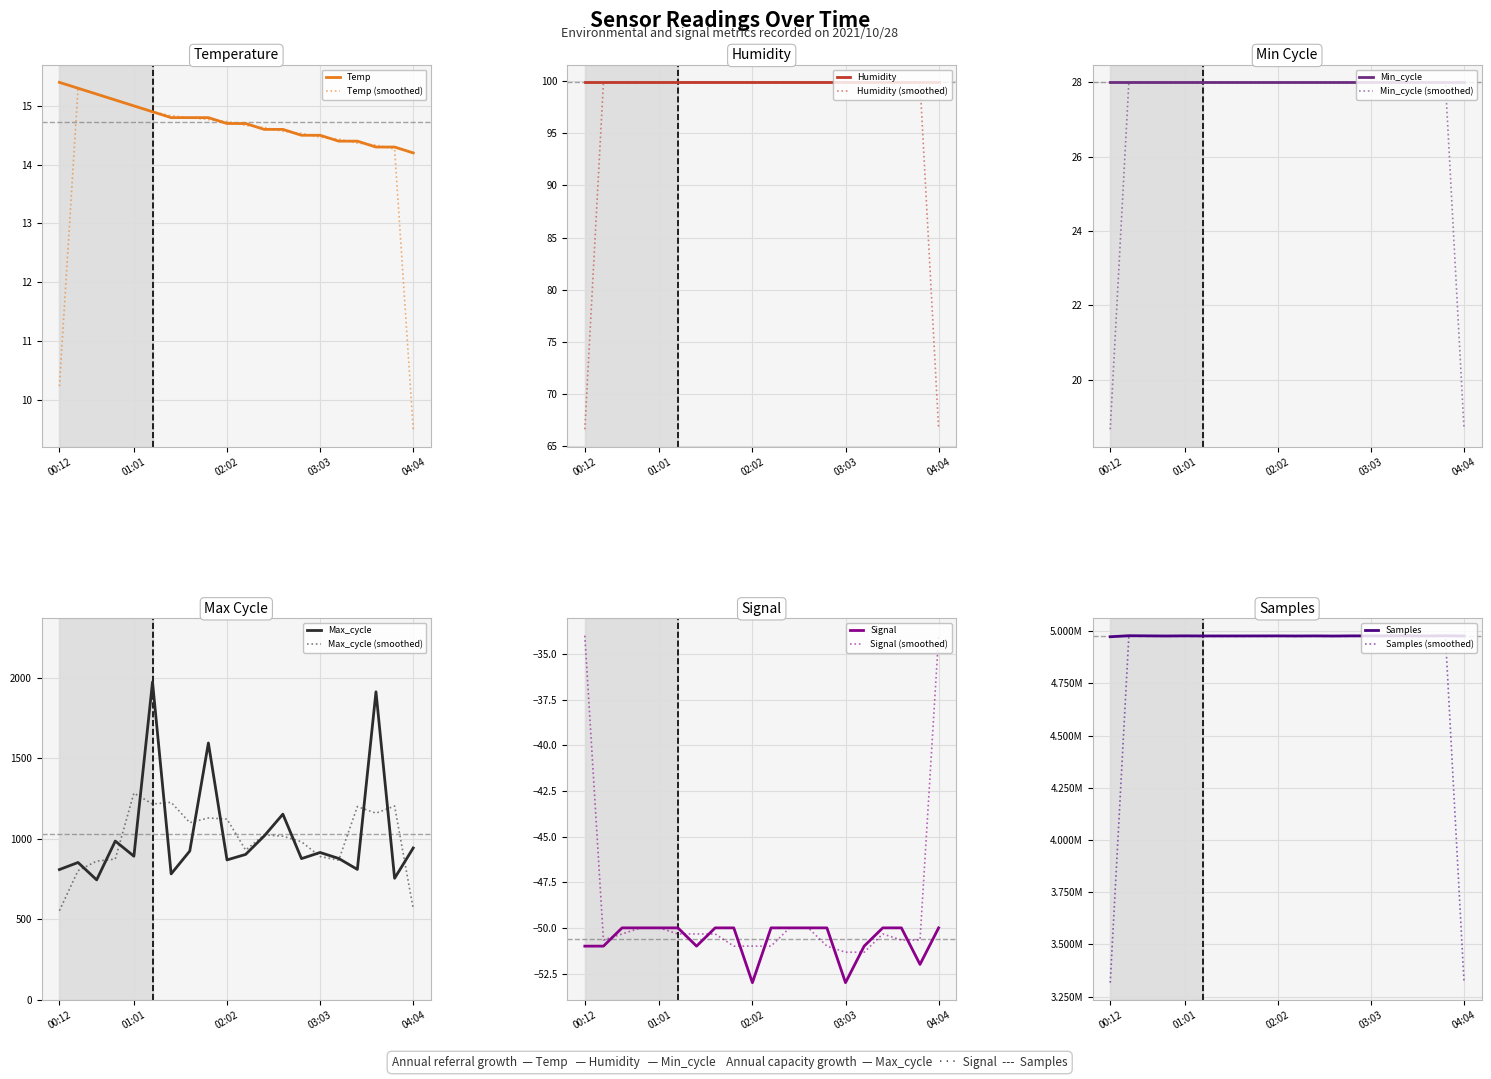

Which has a higher value, 02:26 or 01:01?

01:01